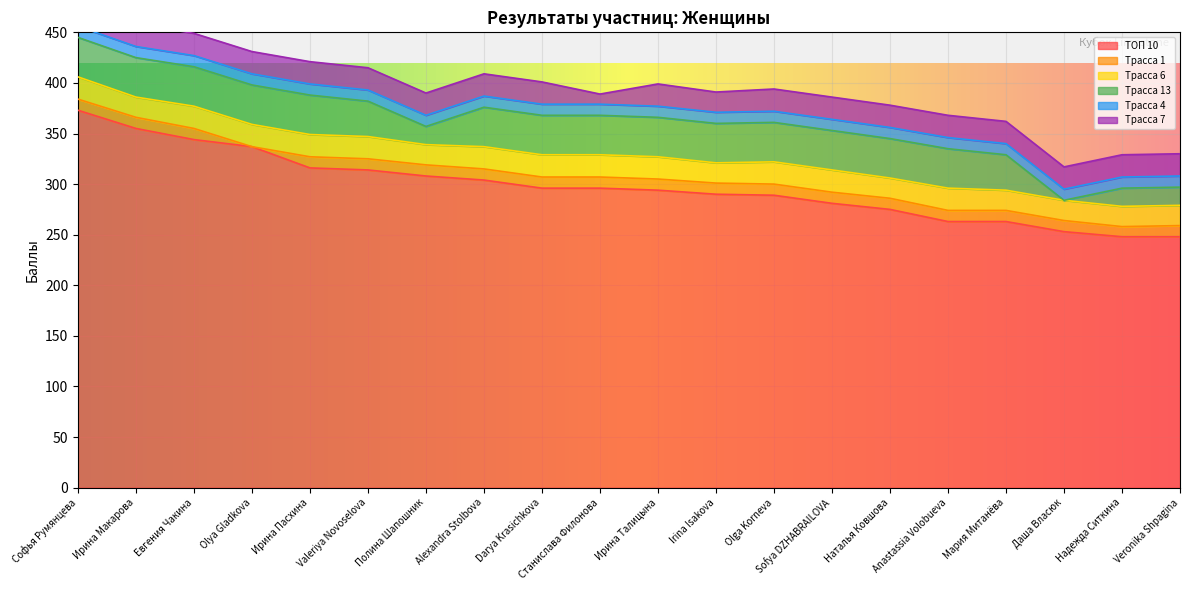

What is the value of the Трасса 1 point at the 17th from the left?

11